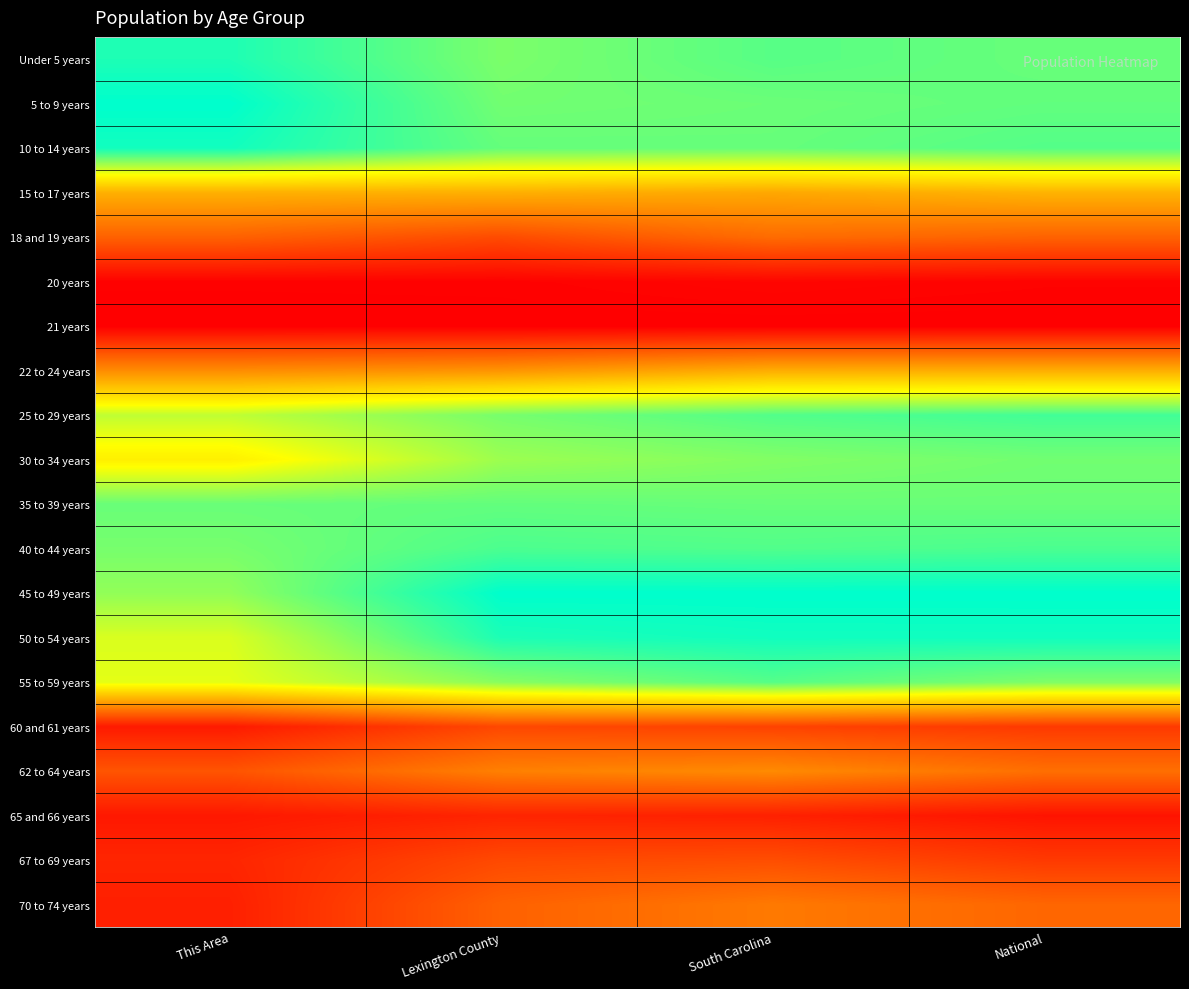

What is the maximum value shown in the chart?

1.0